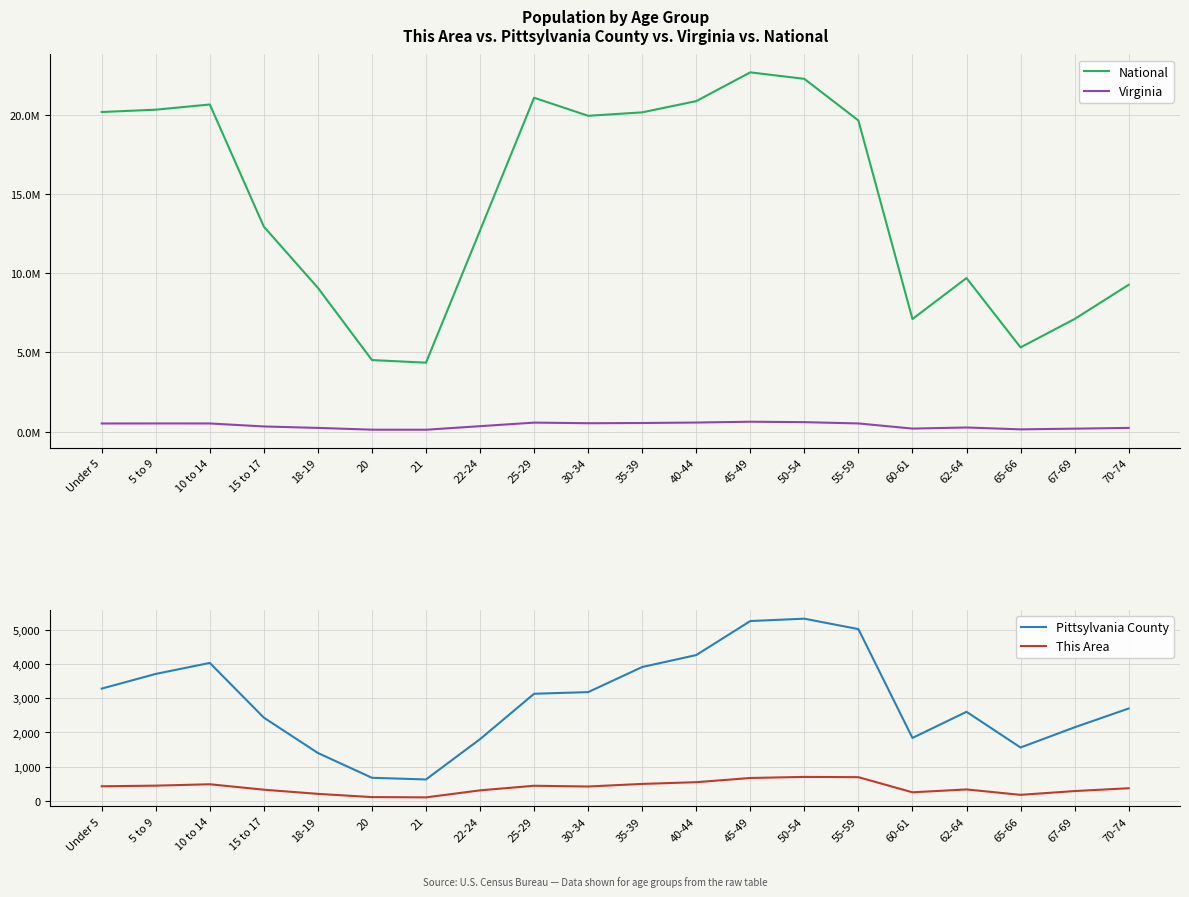

At how many categories does at least one series exceed 15569208?

10